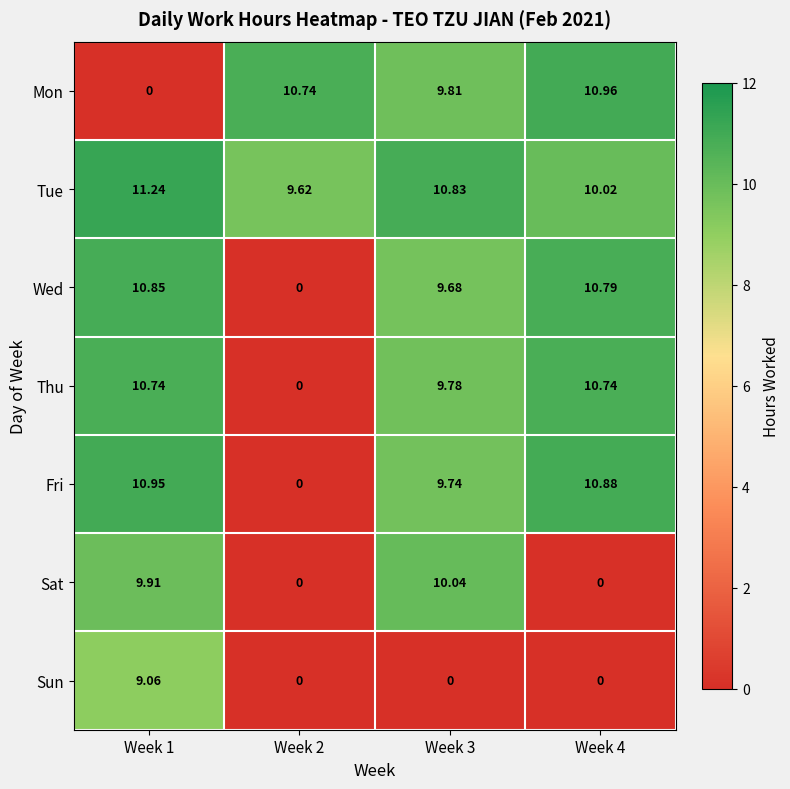

Which series has the largest total across all categories?

Tue